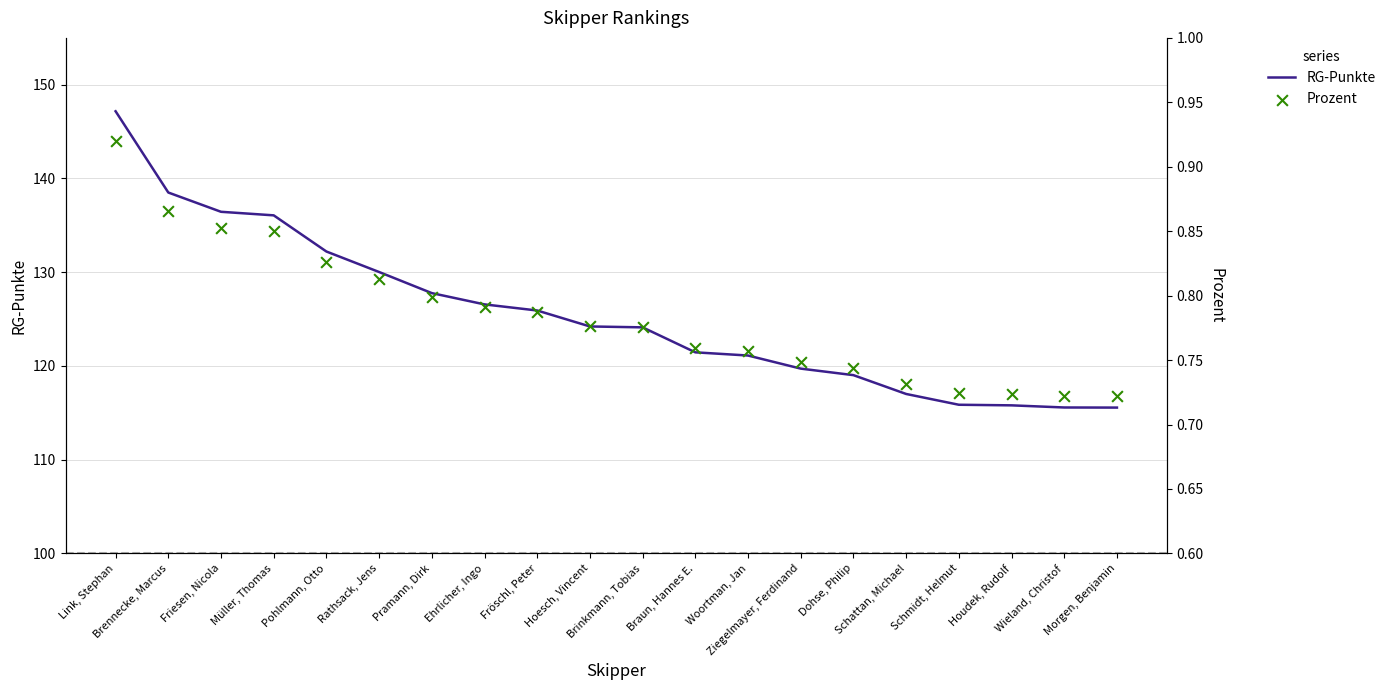

What is the total value across all series at Rathsack, Jens?

130.8